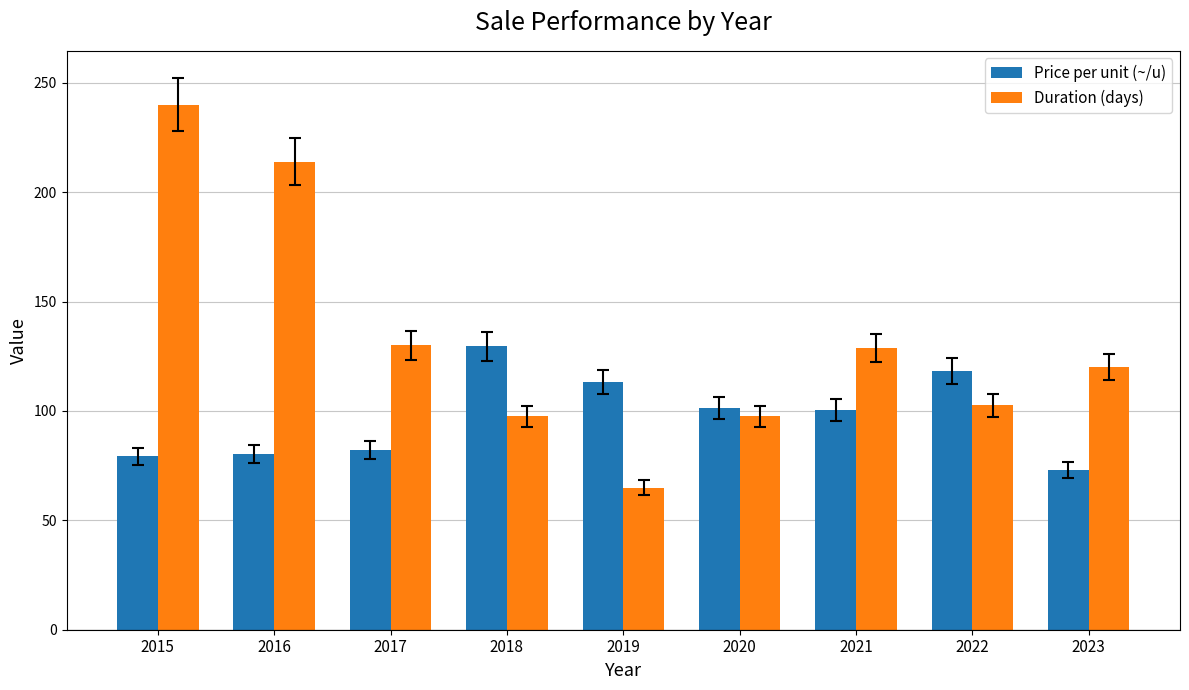

What is the approximate value of Duration (days) at 2015?

240.0